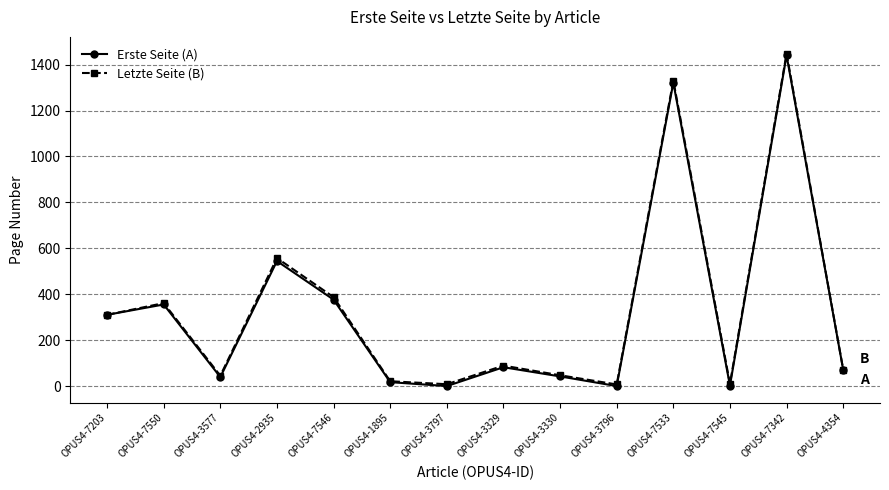

True or false: Letzte Seite (B) has a value of 311 at OPUS4-7203.

True